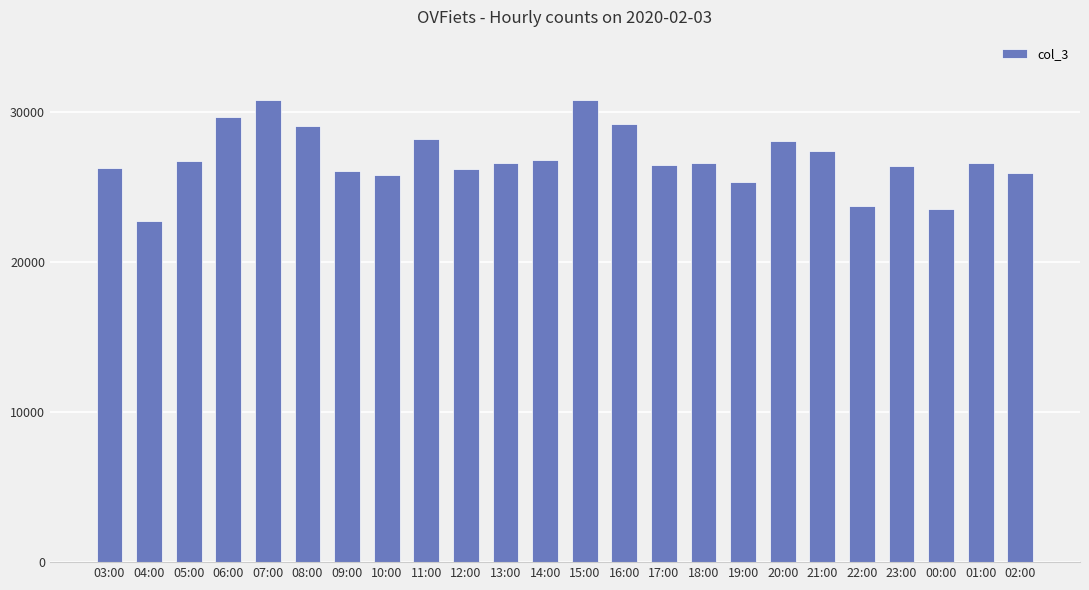

The chart shows a value of 25330 at 19:00. True or false?

True